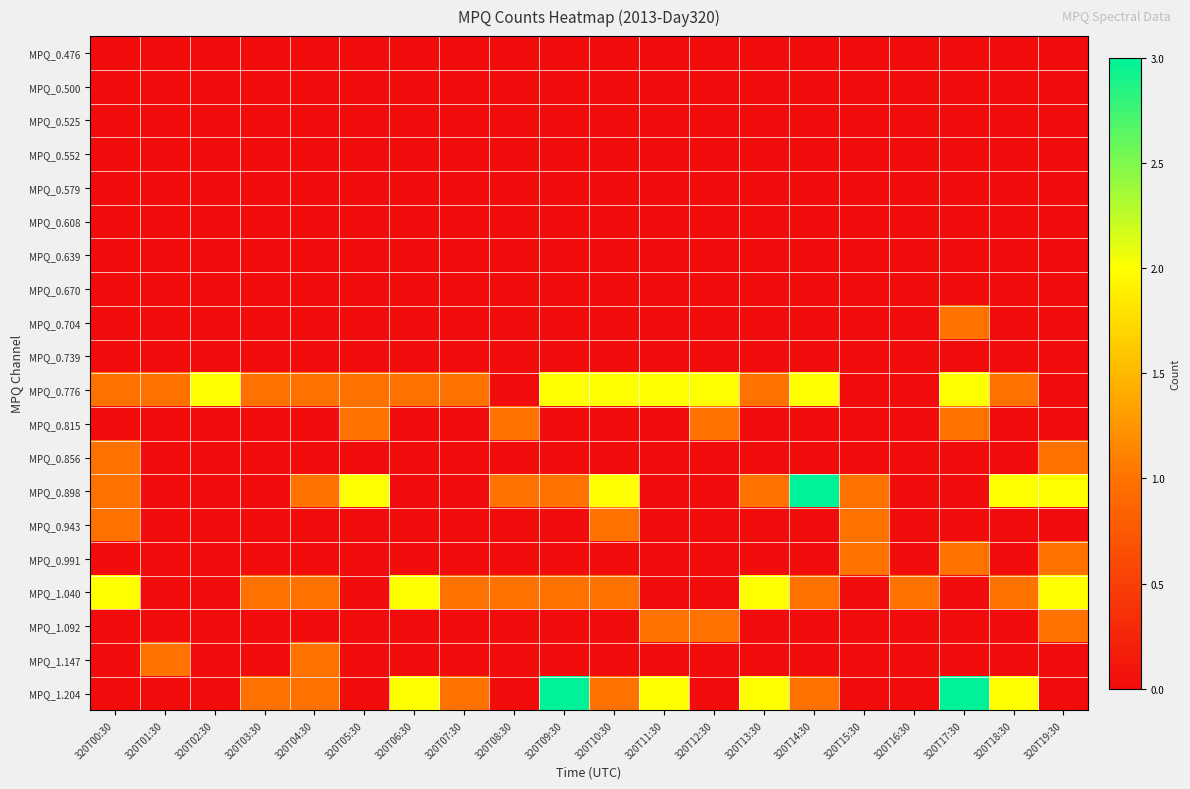

Which label corresponds to the largest value in the chart?

320T14:30